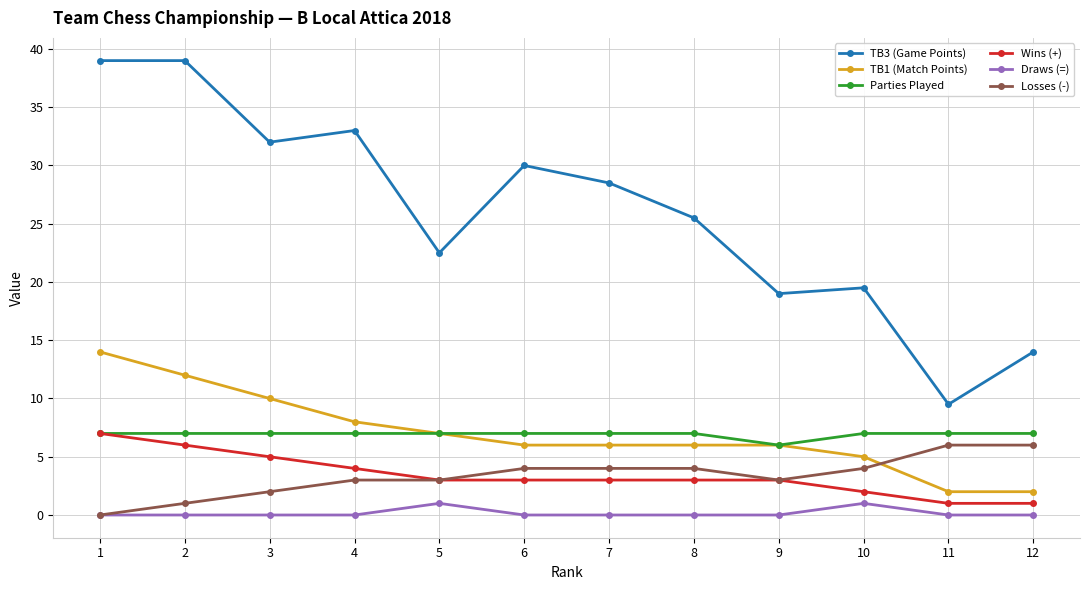

True or false: TB3 (Game Points) and Parties Played intersect in this chart.

False